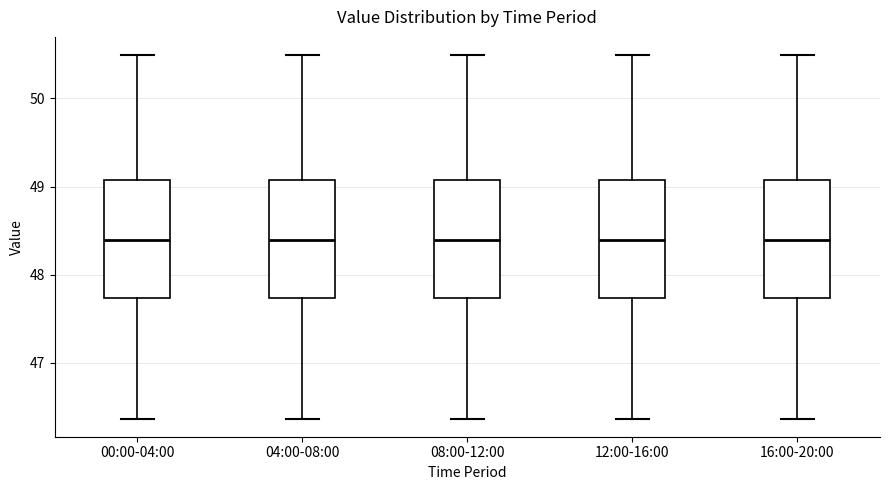

Where is the lower edge of the box for 16:00-20:00 on the y-axis? The values are not printed on the chart, so give them approximately, as read against the axis.

47.7